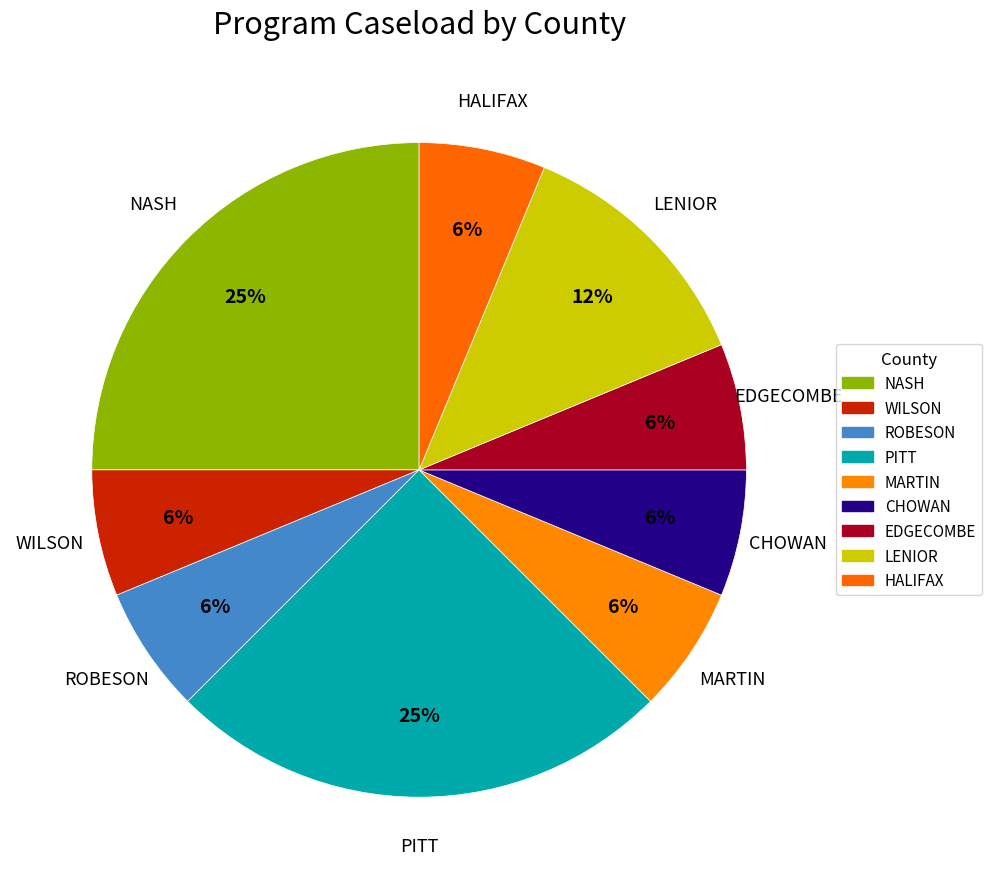

Rank the categories by value from highest to lowest.

NASH, PITT, LENIOR, WILSON, ROBESON, MARTIN, CHOWAN, EDGECOMBE, HALIFAX